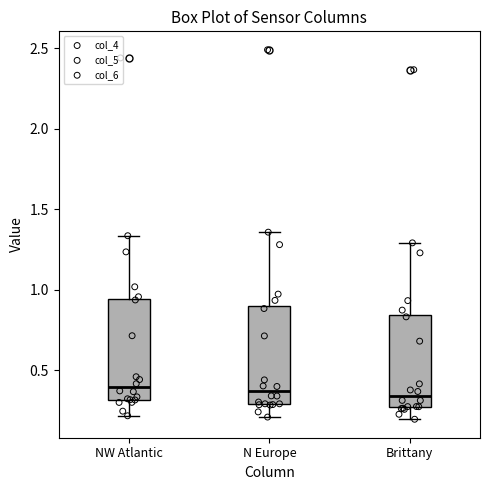

Where does the median line of the box for Brittany sit on the y-axis? The values are not printed on the chart, so give them approximately, as read against the axis.

0.35